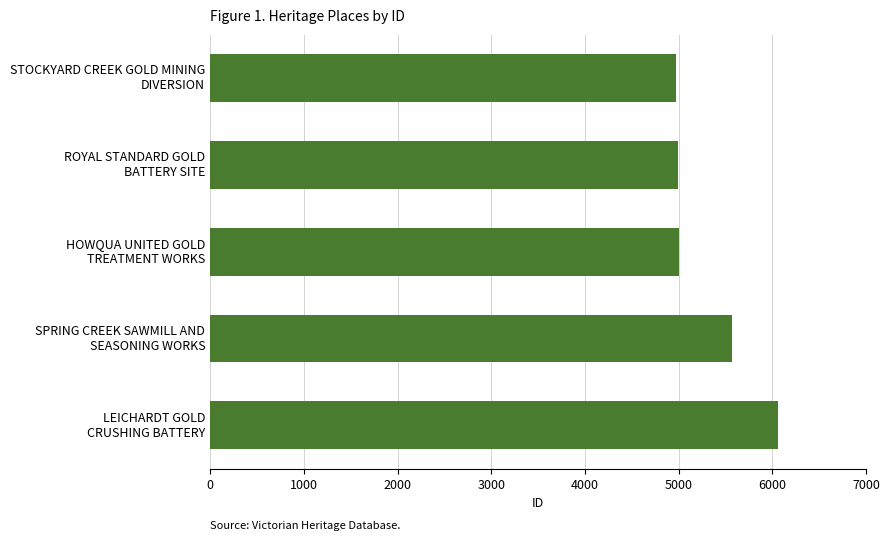

What is the difference between the second highest and second lowest values?

581